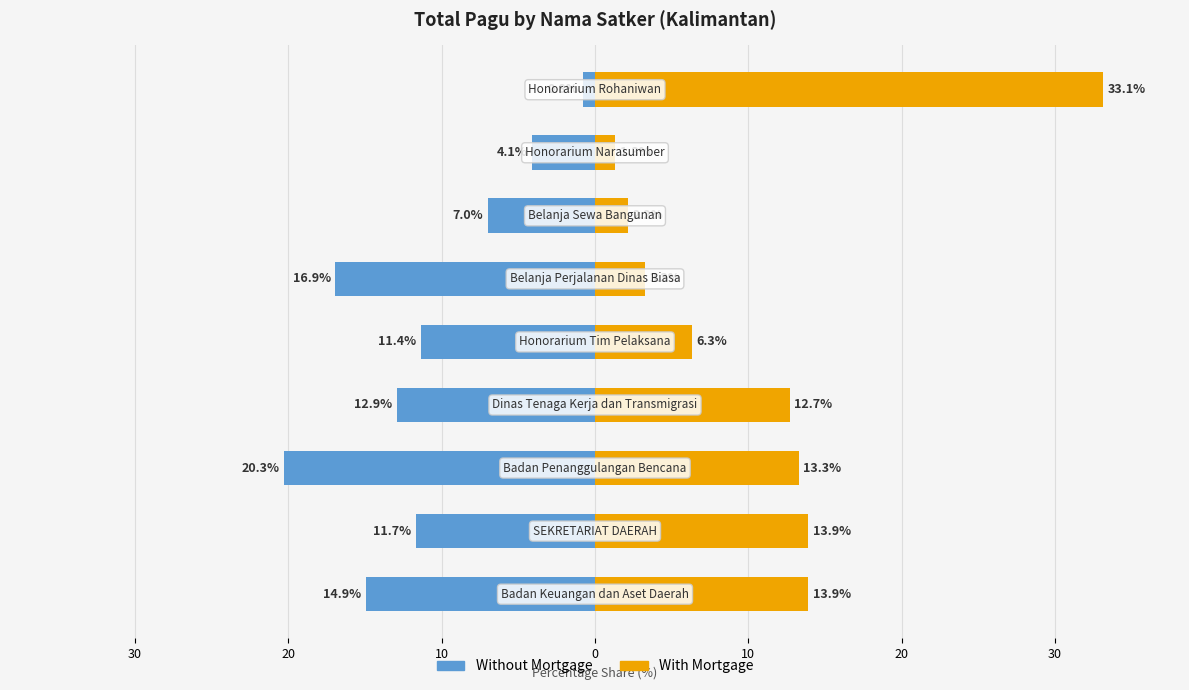

Reading left to right, what are all the values shown in this chart?

Without Mortgage: 40=-14.9	30=-11.7	20=-20.3	10=-12.9	0=-11.4	10=-16.9	20=-7.0	30=-4.1	40=-0.8
With Mortgage: 40=13.9	30=13.9	20=13.3	10=12.7	0=6.3	10=3.3	20=2.2	30=1.3	40=33.1